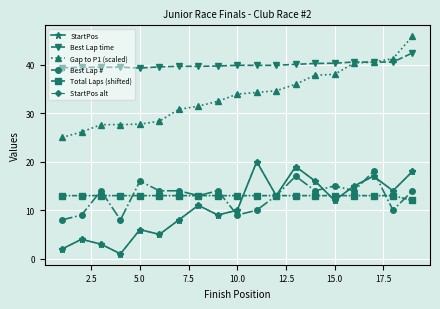

Does the chart have visible grid lines?

Yes